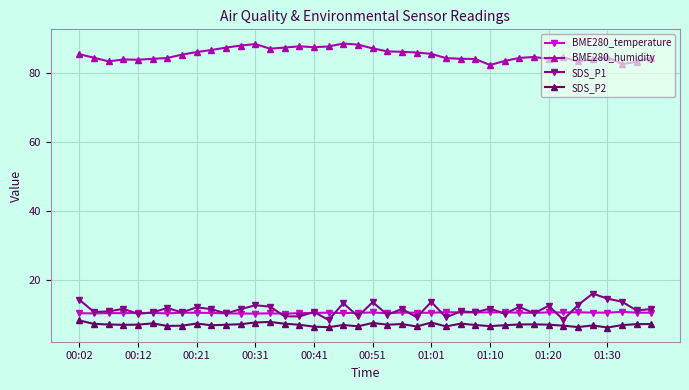

True or false: BME280_humidity and SDS_P2 intersect in this chart.

False